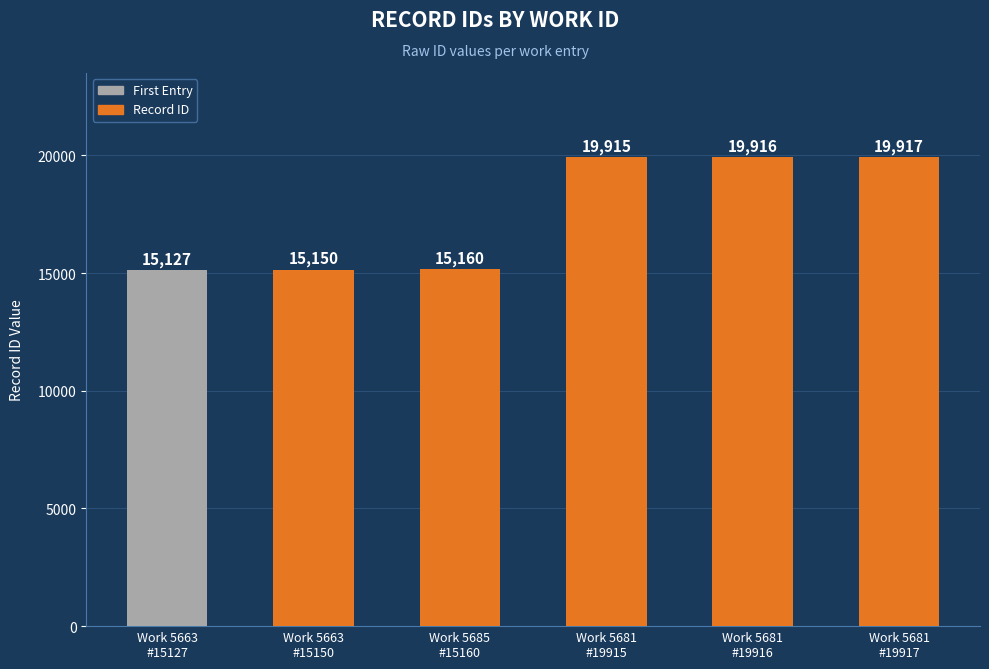

Is it true that the value at Work 5681
#19916 is 19916?

True